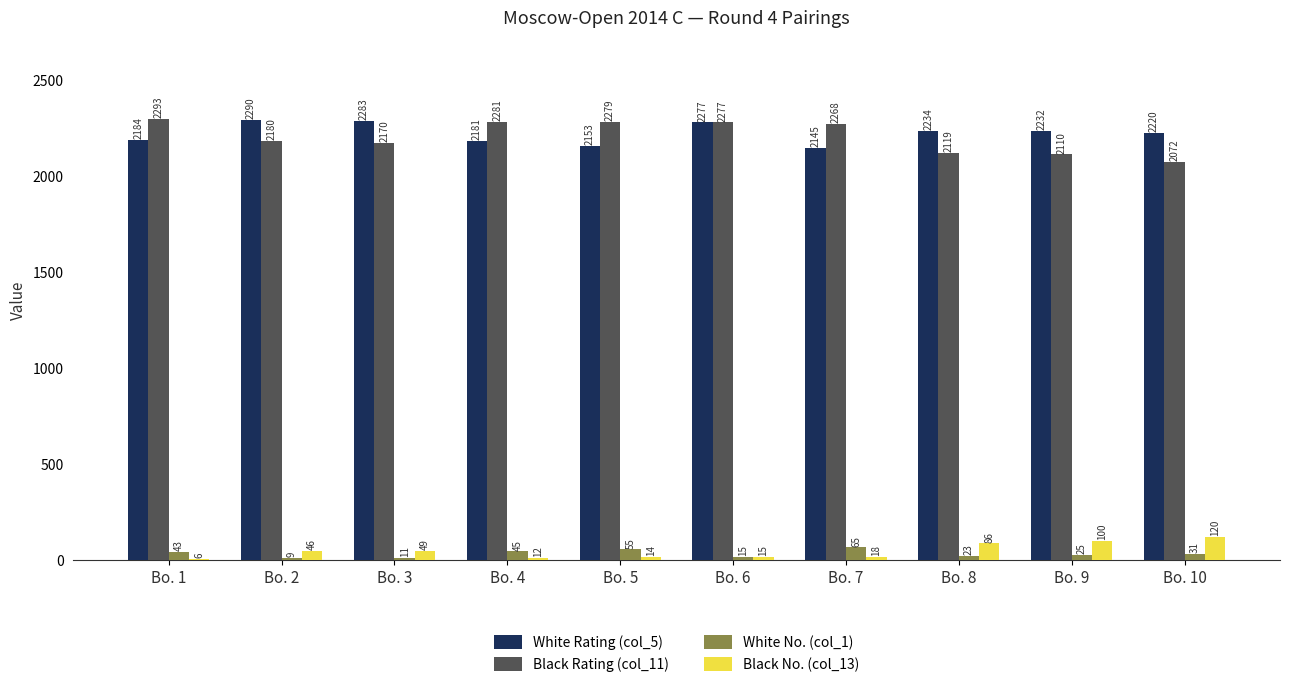

Between Bo. 9 and Bo. 10, which series saw the biggest shift?

Black Rating (col_11)